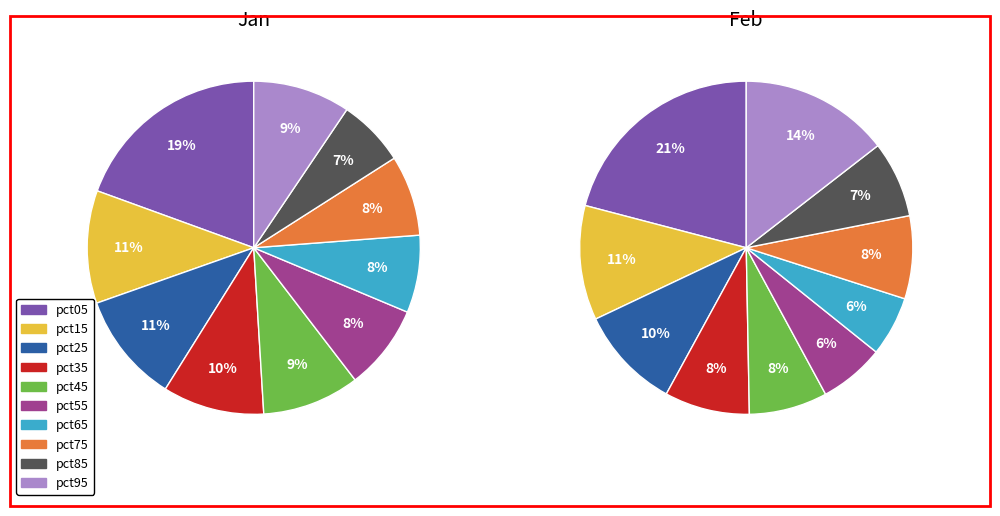

Is there a majority slice in this chart?

No